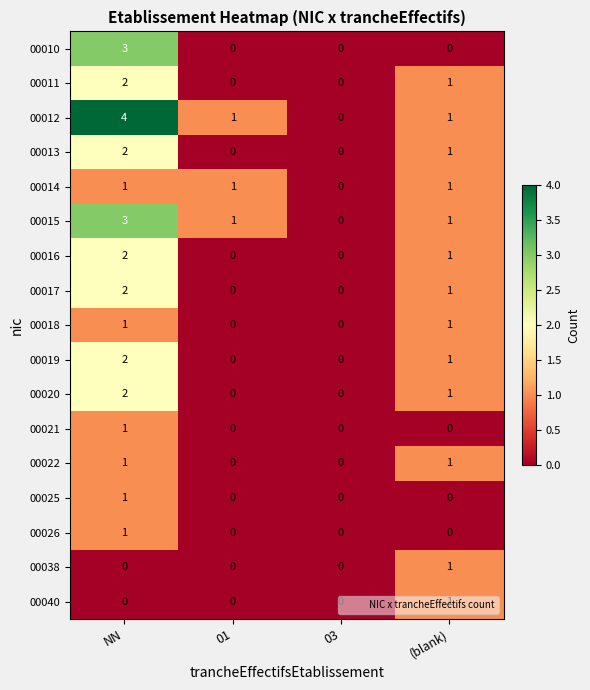

What is the sum of all 00011 values?

3